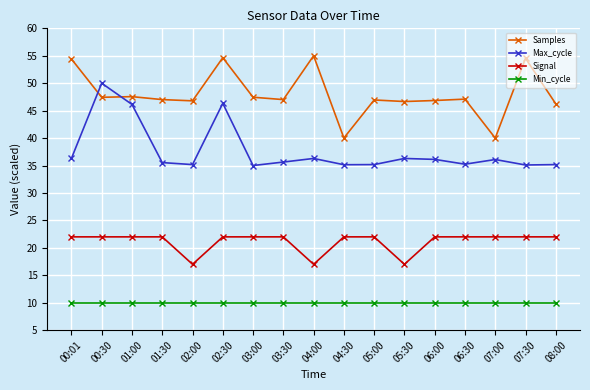

What is the value of the Min_cycle point at the 13th from the left?

10.0